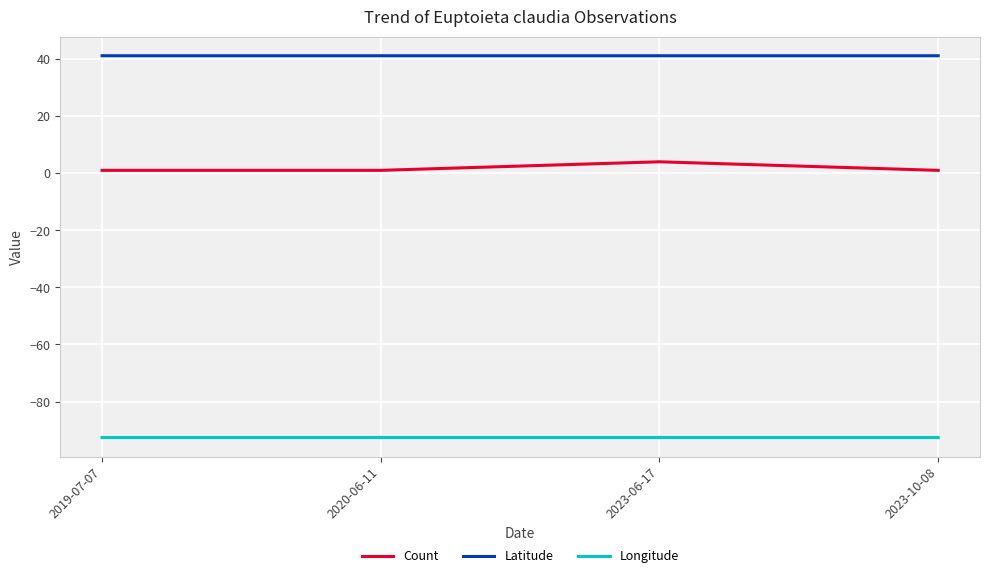

Reading right to left, extract all data points from this chart.

Count: 1.0	4.0	1.0	1.0
Latitude: 41.2	41.2	41.2	41.2
Longitude: -92.6	-92.6	-92.6	-92.6